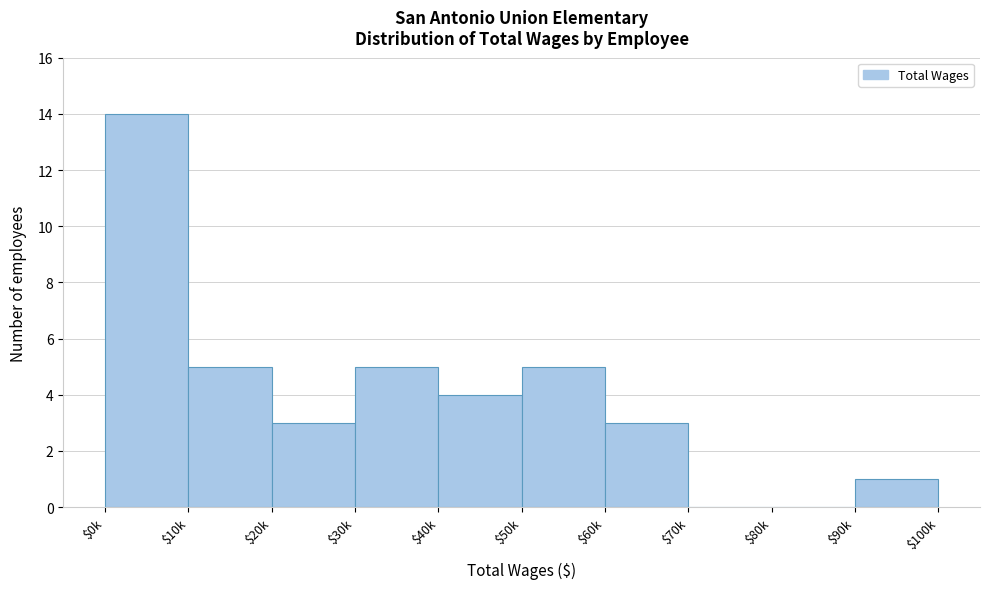

The value at $20k is 4. True or false?

False